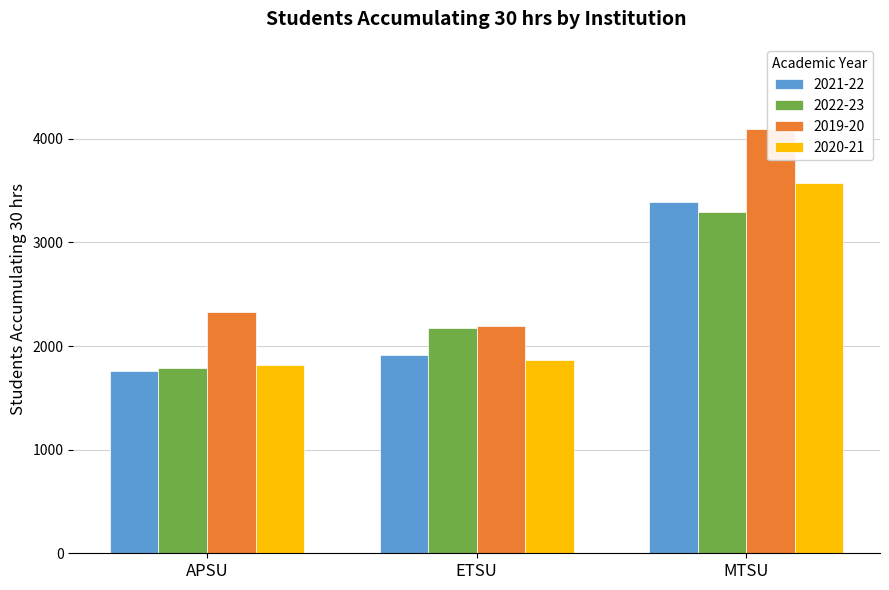

At which category is the sum across all series the highest?

MTSU